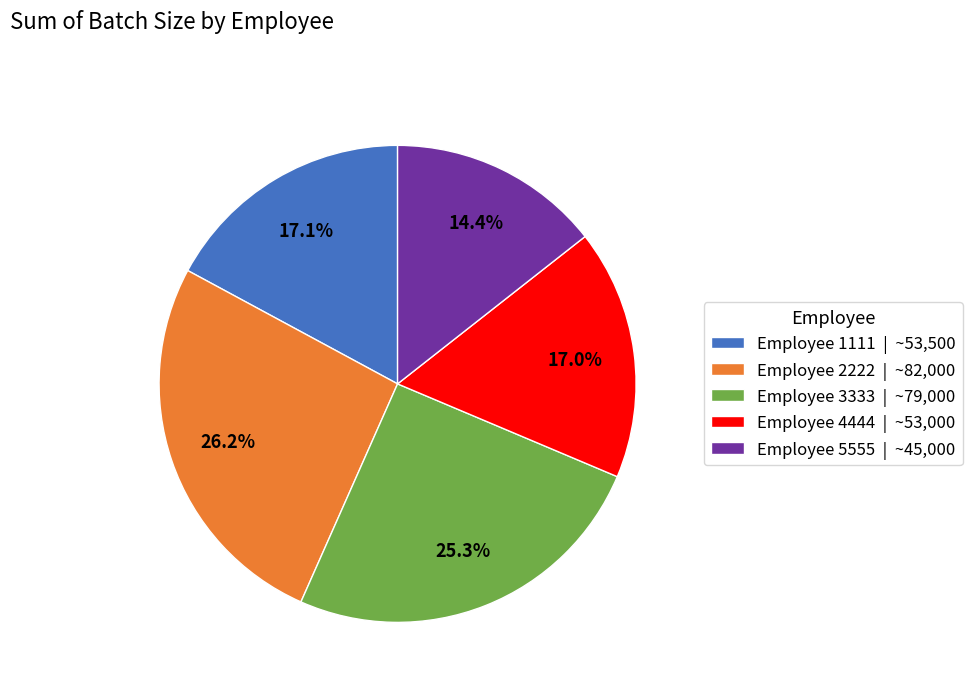

Is the sum of Employee 5555 | ~45,000 and Employee 2222 | ~82,000 greater than half?

No